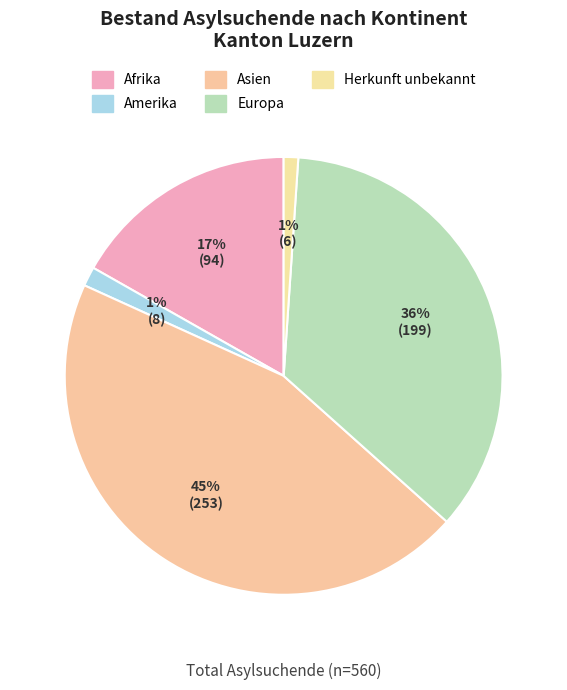

Count the number of slices in the pie.

5